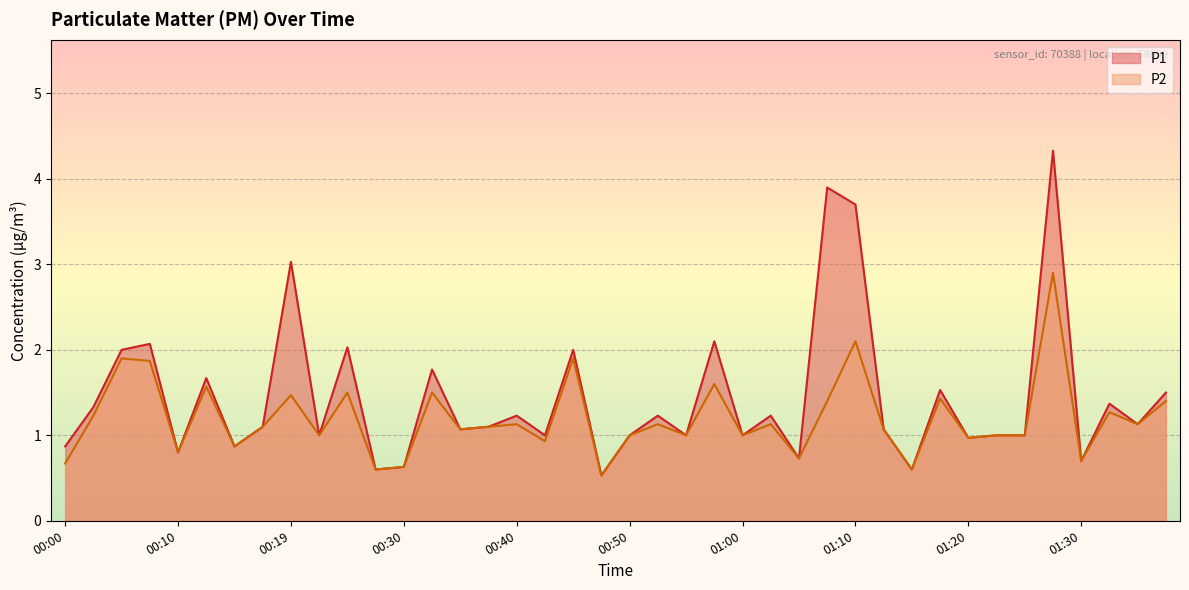

True or false: P1 has a value of 0.2 at 00:50.

False